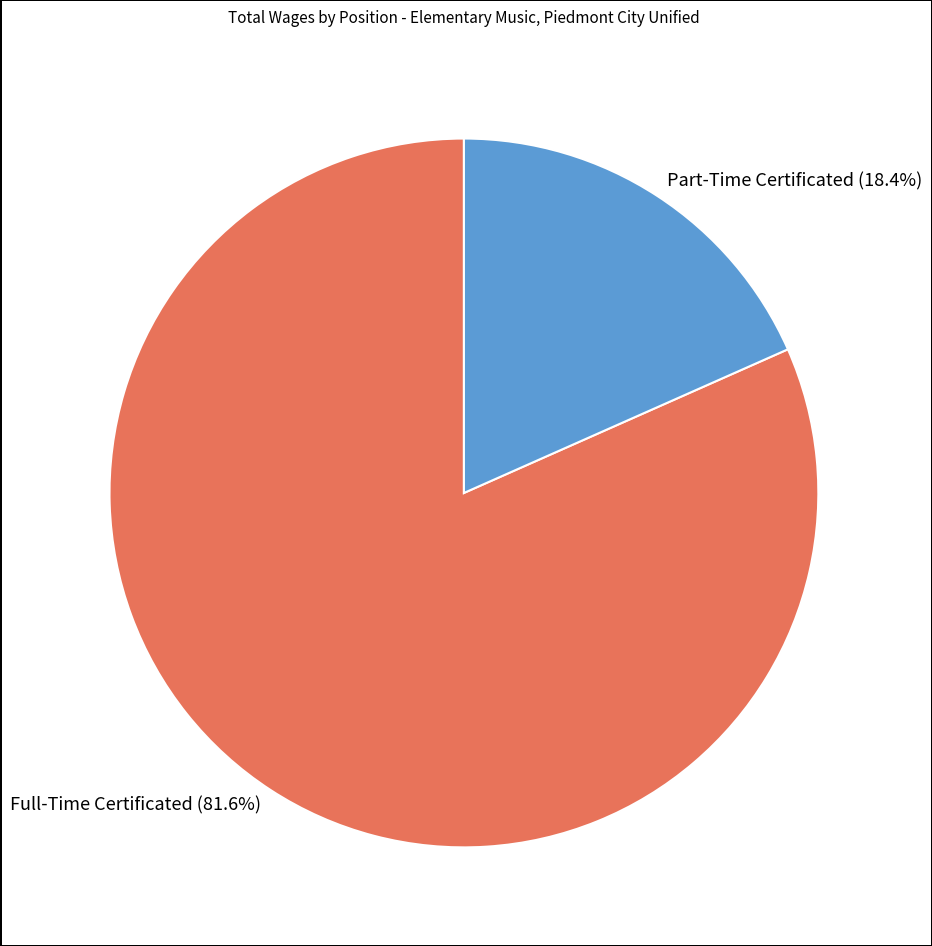

Between Part-Time Certificated and Full-Time Certificated, which is larger?

Full-Time Certificated